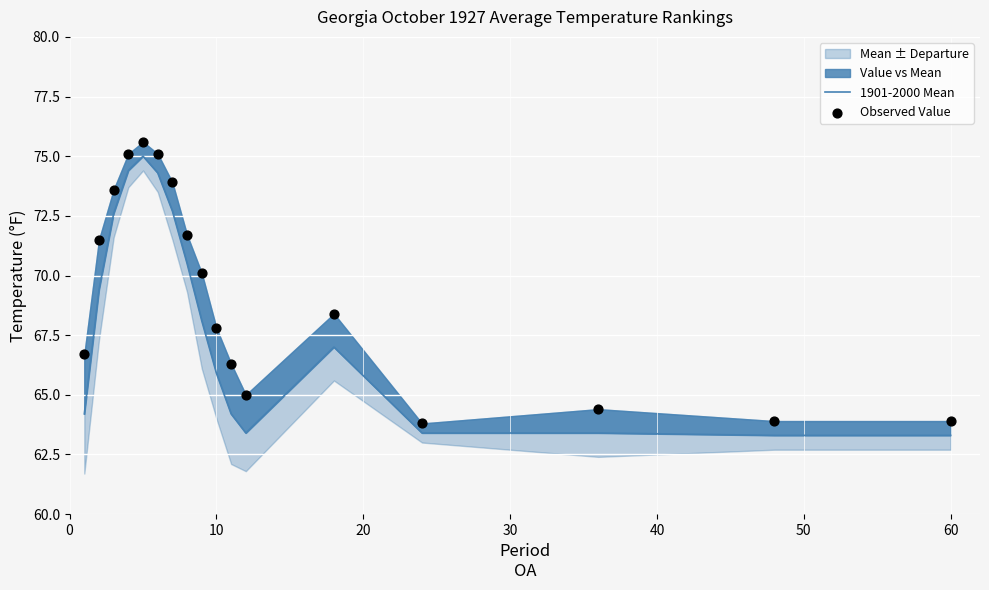

Which series has the widest spread of Y values?

Observed Value